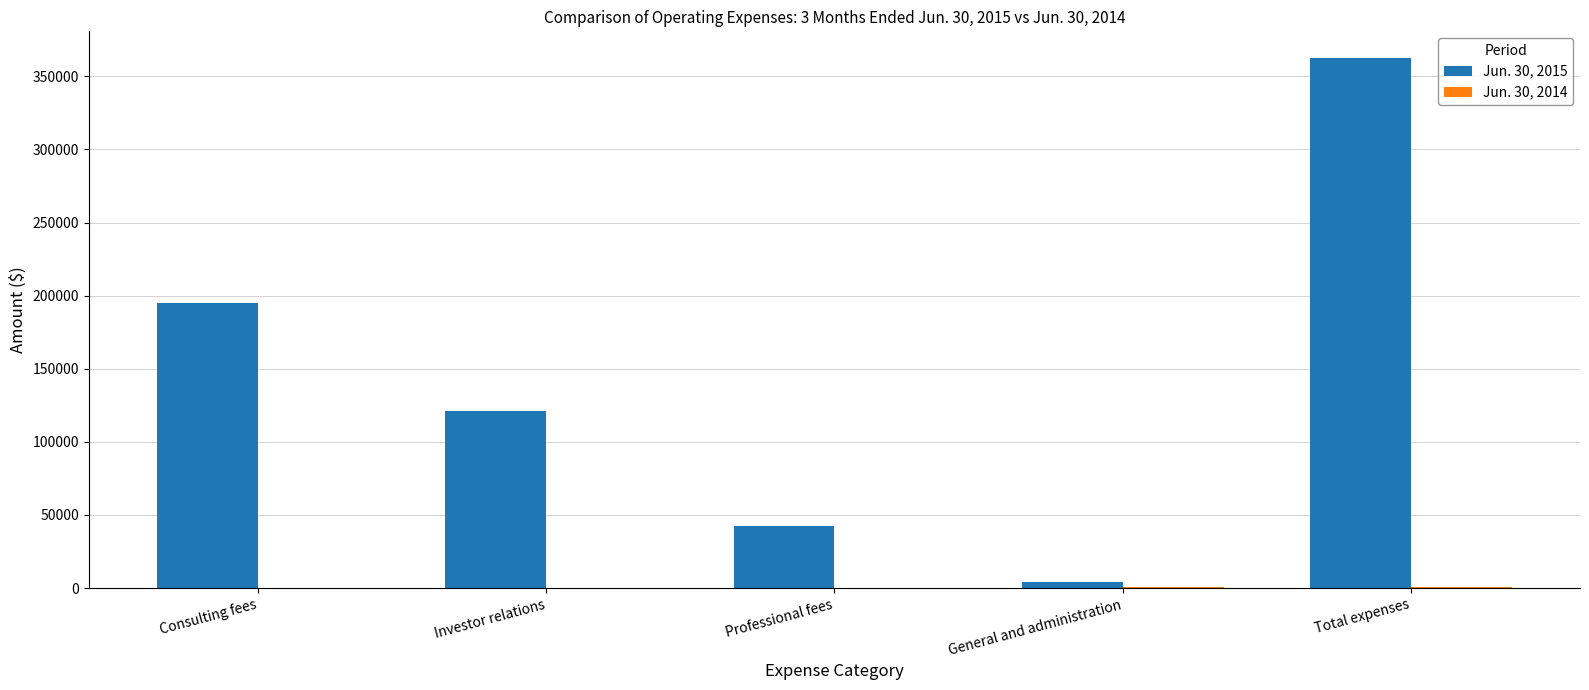

How many series are shown in this chart?

2